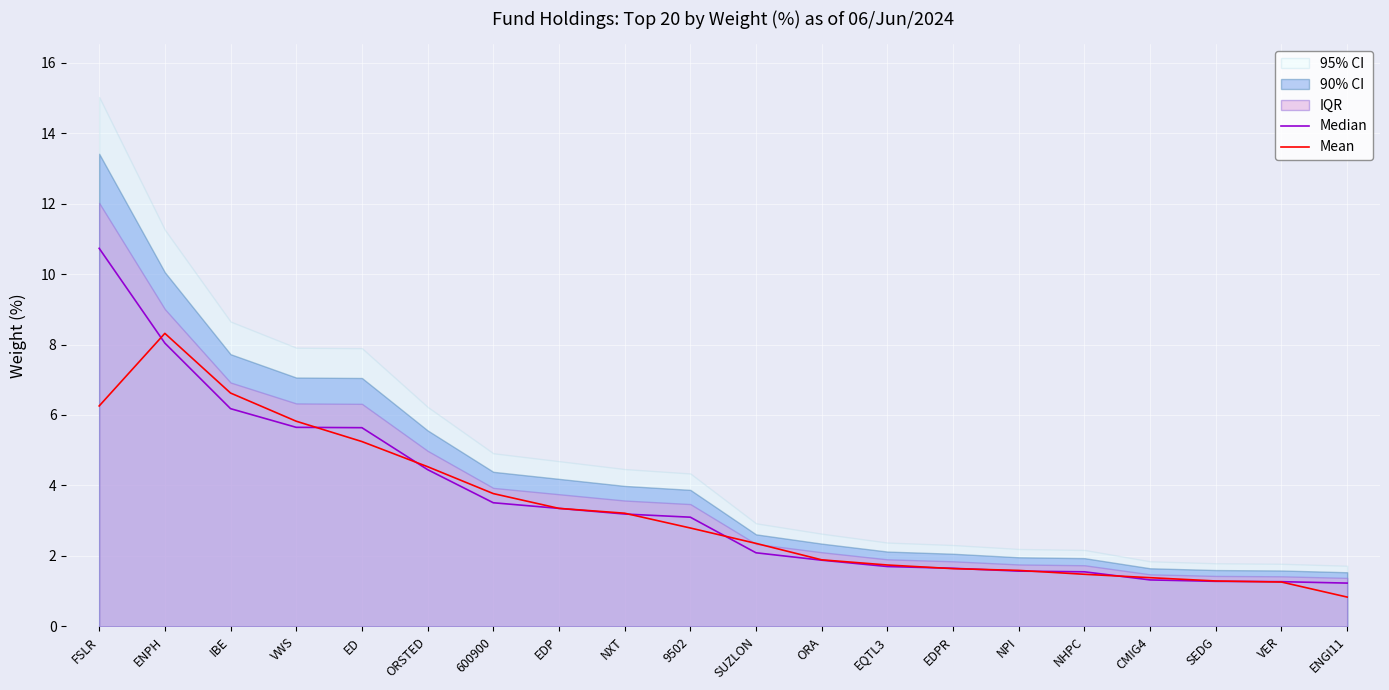

Between ED and ORA, which is larger?

ED